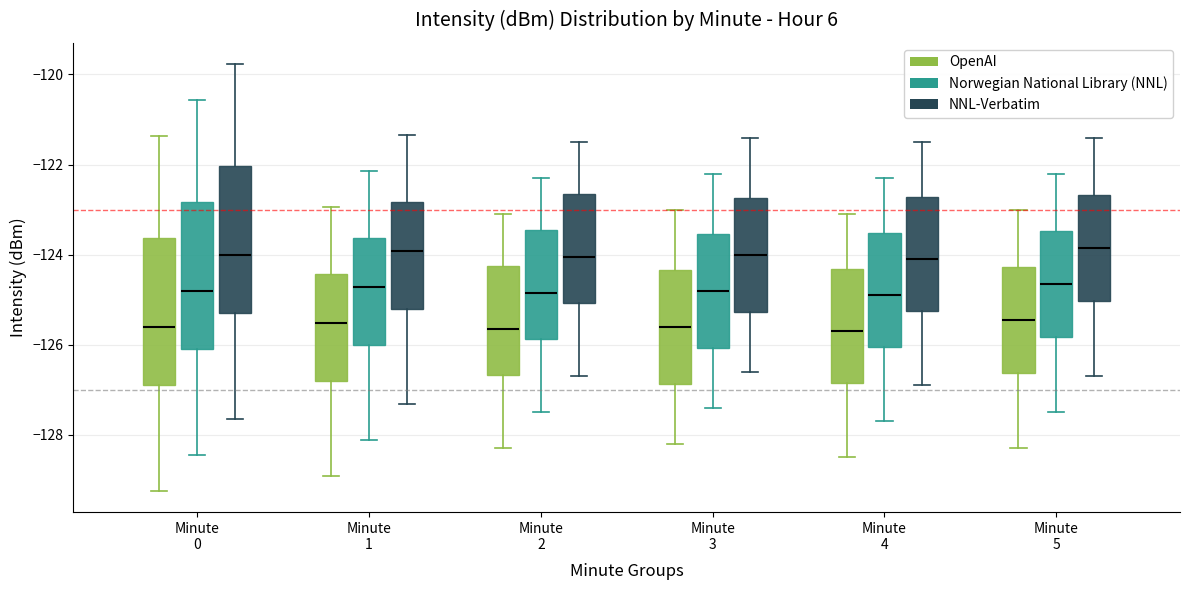

Where is the lower edge of the box for Minute 0 (NNL-Verbatim) on the y-axis? The values are not printed on the chart, so give them approximately, as read against the axis.

-125.4